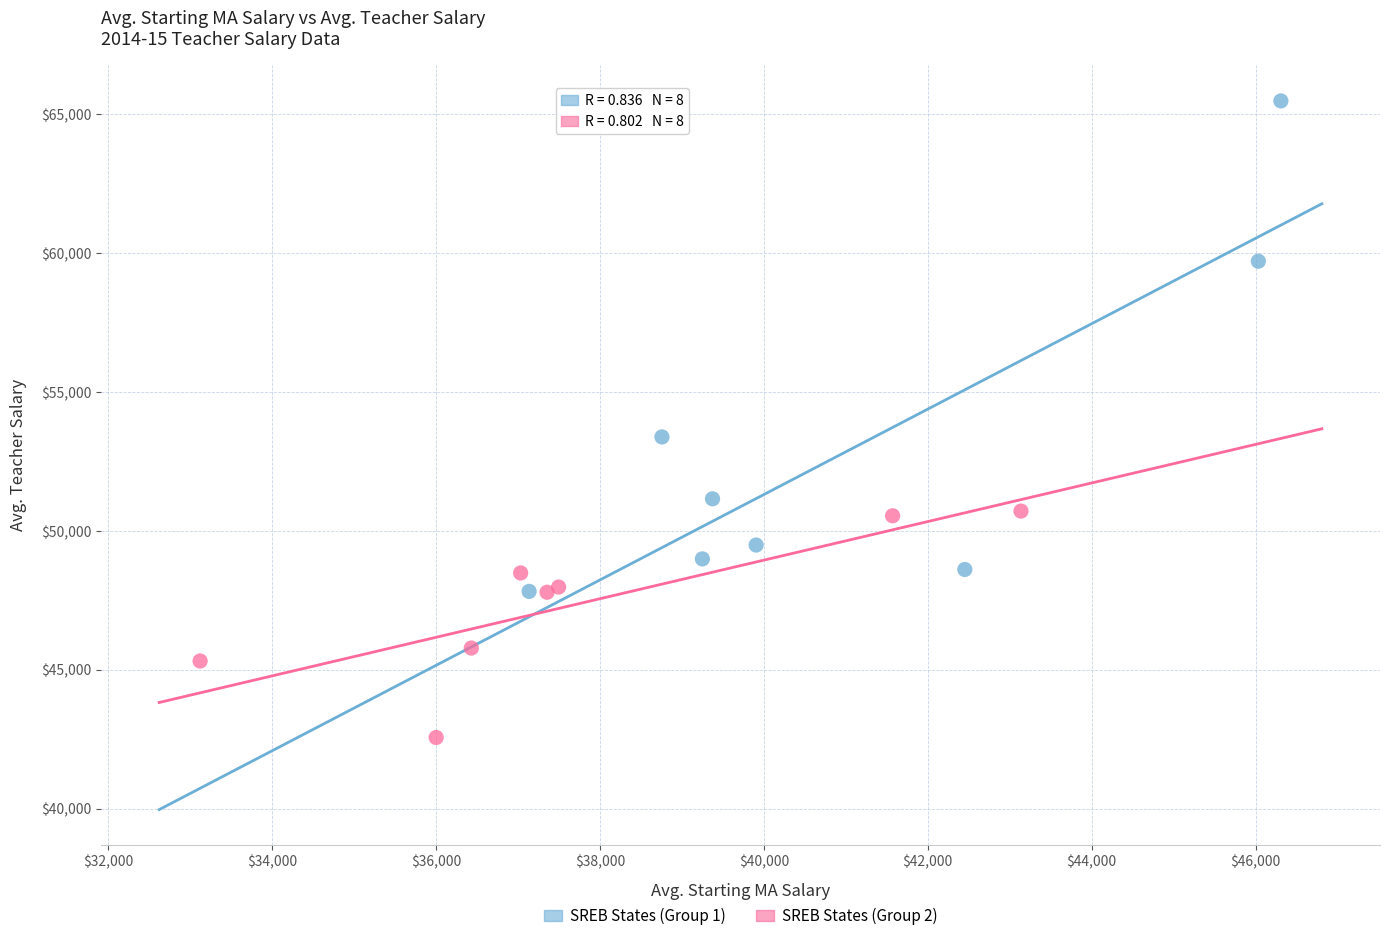

Which series contains the lowest Y value?

SREB States (Group 2)